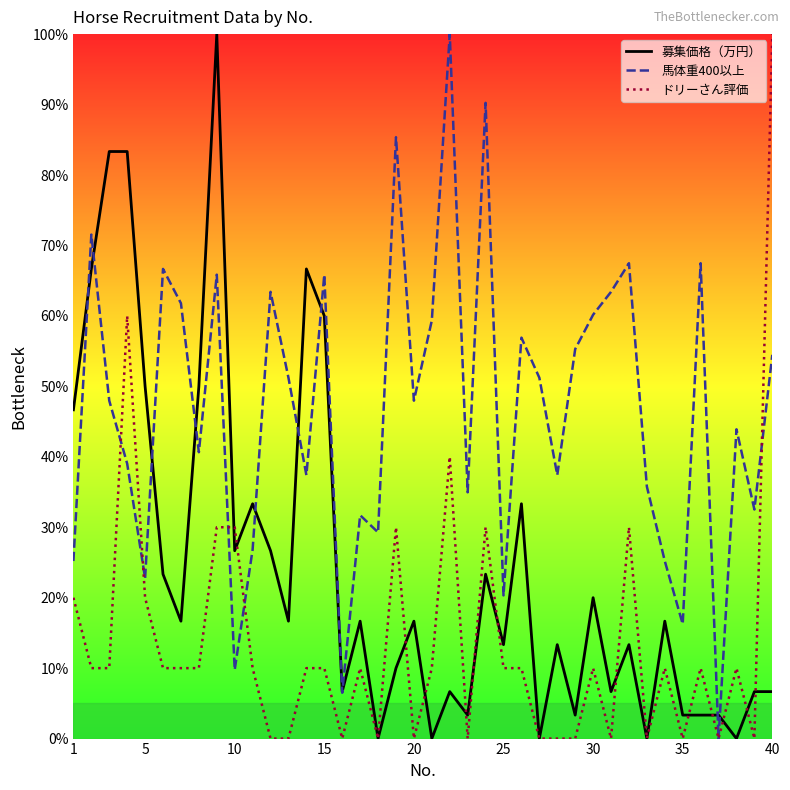

How many values in the 募集価格（万円） series are below 16?

19